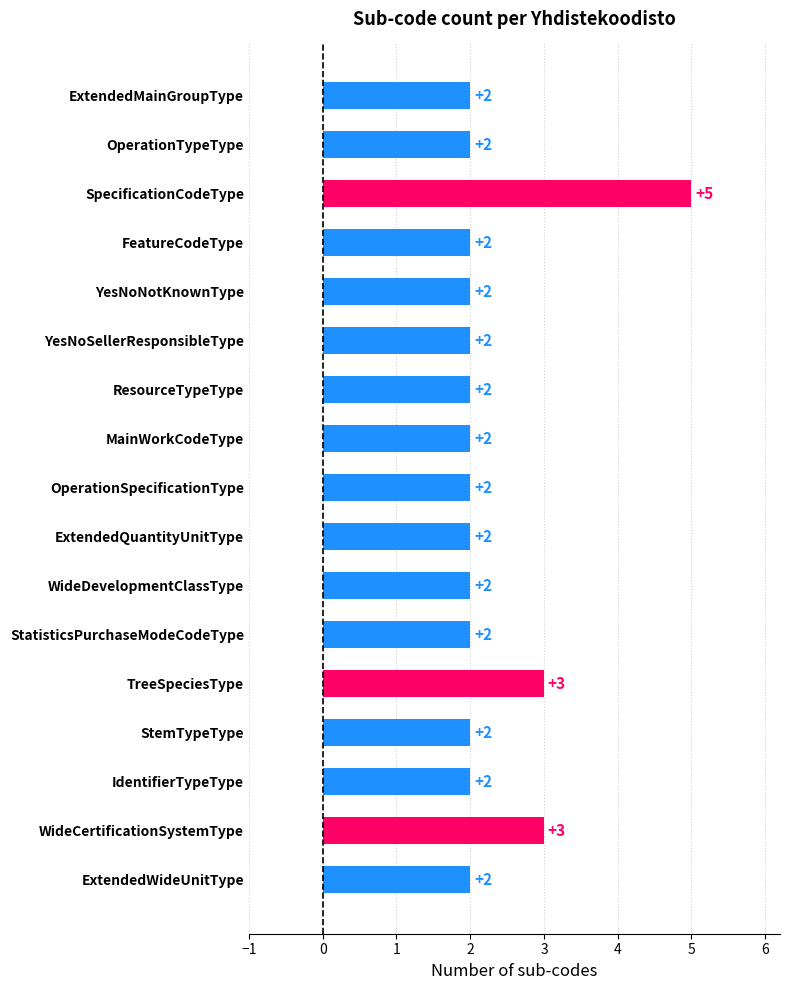

What is the maximum value shown in the chart?

5